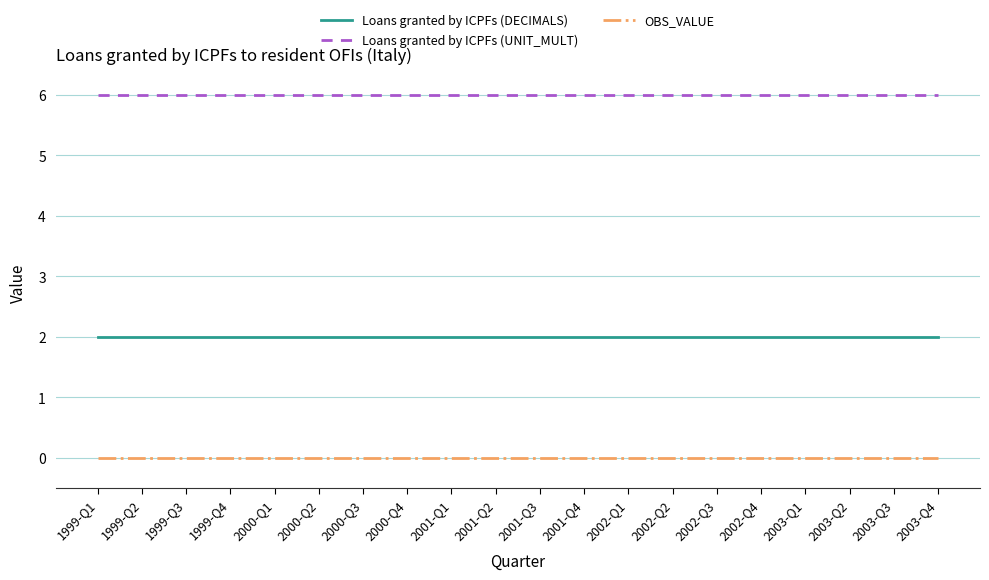

Read the Loans granted by ICPFs (UNIT_MULT) value at 2000-Q3.

6